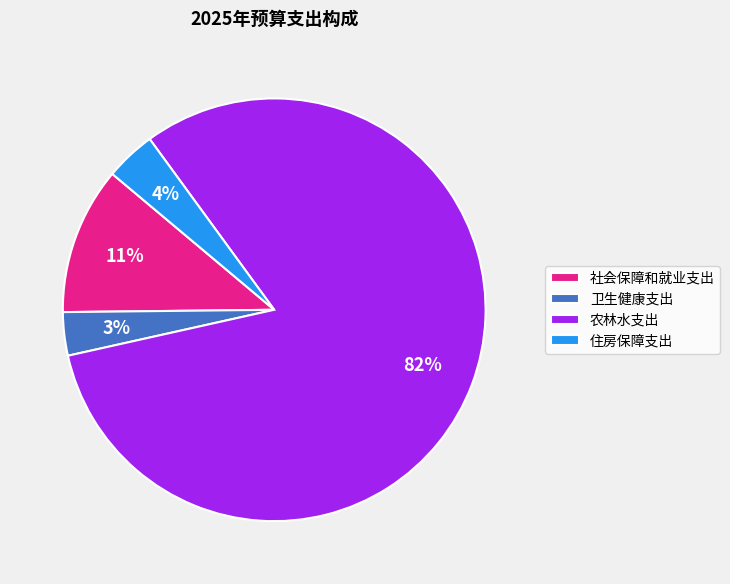

Is there a majority slice in this chart?

Yes